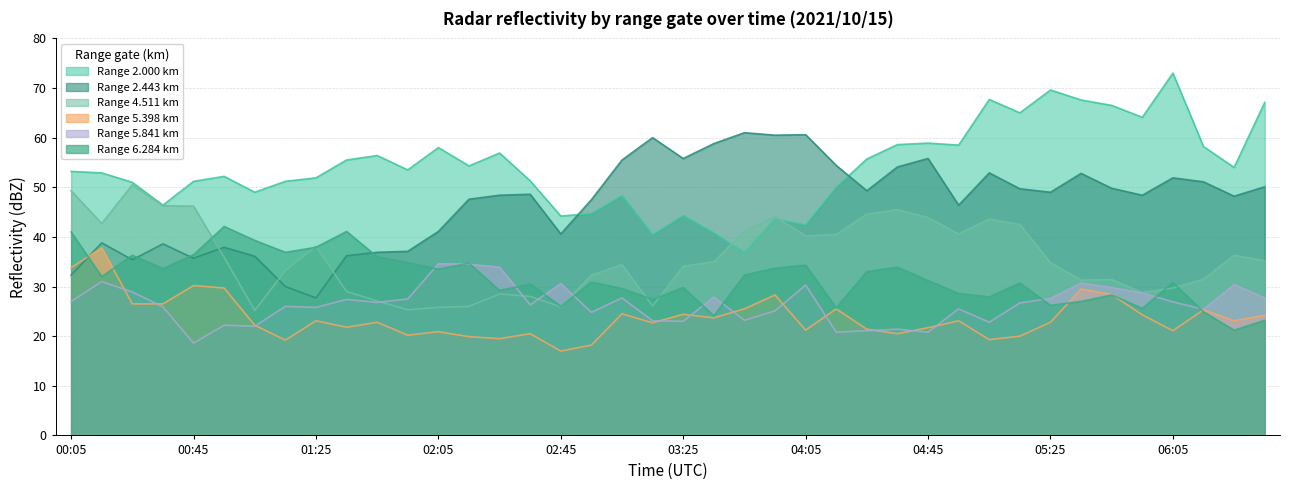

What is the difference between the 4.511 values at 03:35 and 03:45?

6.2